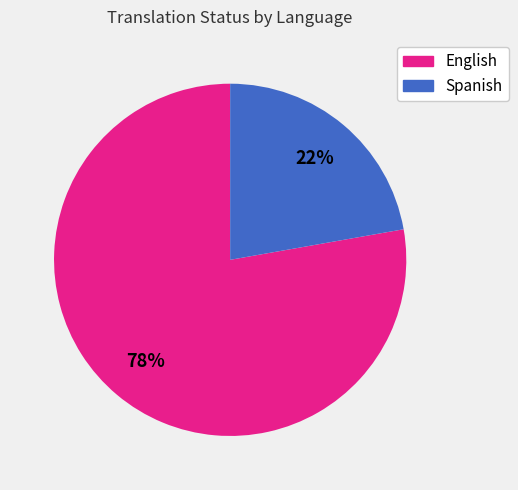

To the nearest percent, what is the average slice percentage?

50%